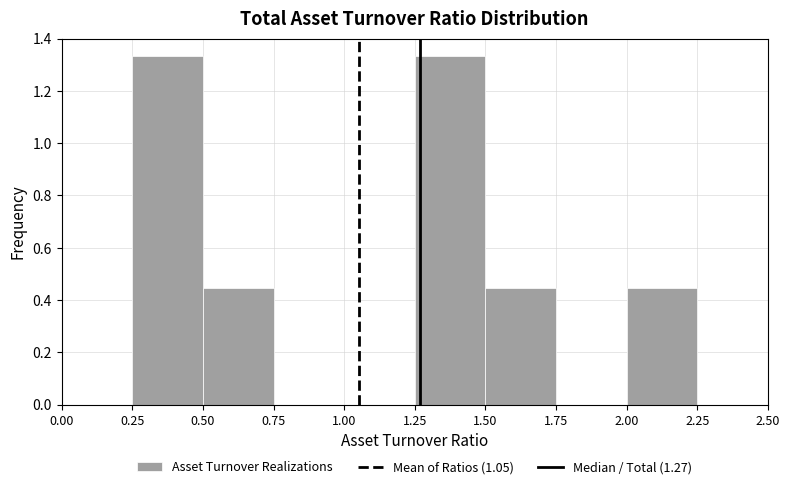

Reading left to right, transcribe this chart: for each bar, give the range it covers on the x-axis and its height. The values are not printed on the chart, so give them approximately, as read against the axis.

0.00 to 0.25: 0
0.25 to 0.50: 1.34
0.50 to 0.75: 0.44
0.75 to 1.00: 0
1.00 to 1.25: 0
1.25 to 1.50: 1.34
1.50 to 1.75: 0.44
1.75 to 2.00: 0
2.00 to 2.25: 0.44
2.25 to 2.50: 0